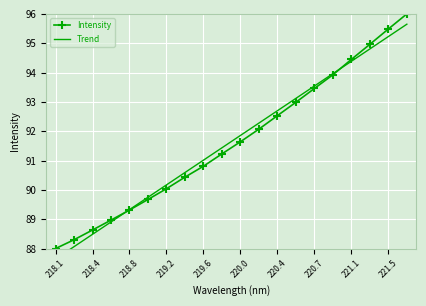

True or false: Intensity has more than 2 interior local peaks.

False